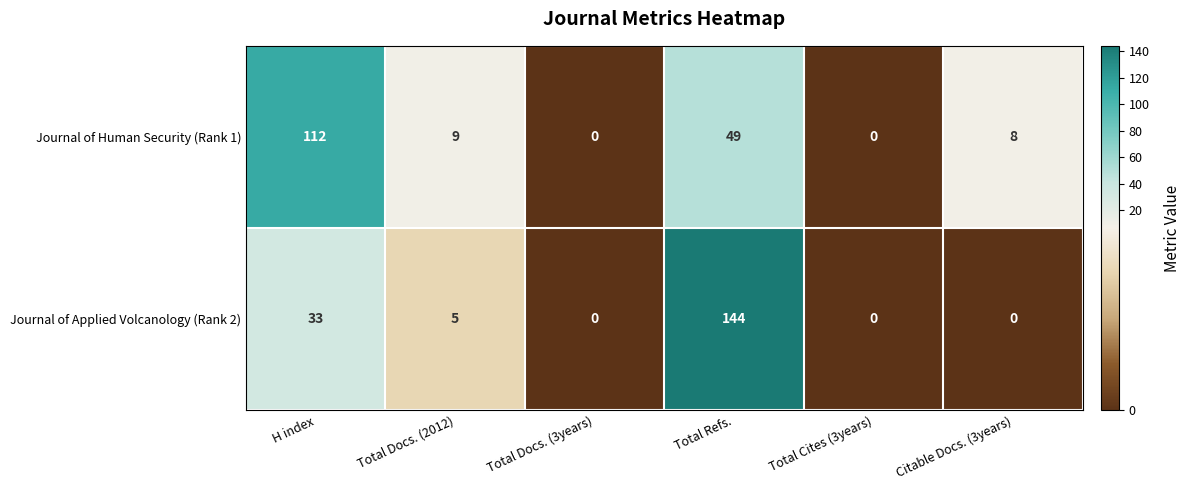

How many data points does each series have?

6